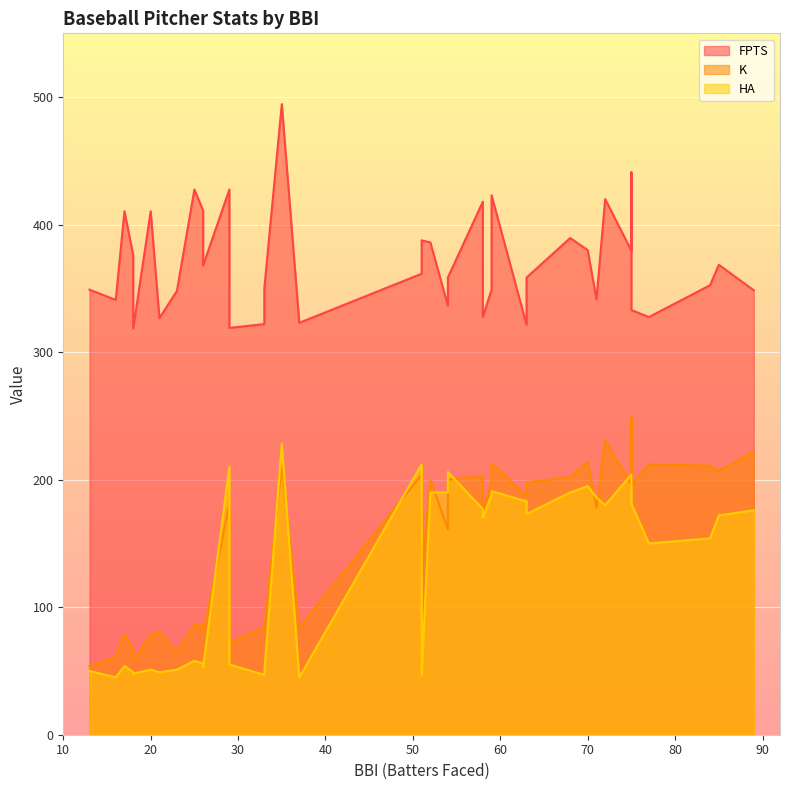

What is the difference between the maximum and minimum values in the FPTS series?

176.0